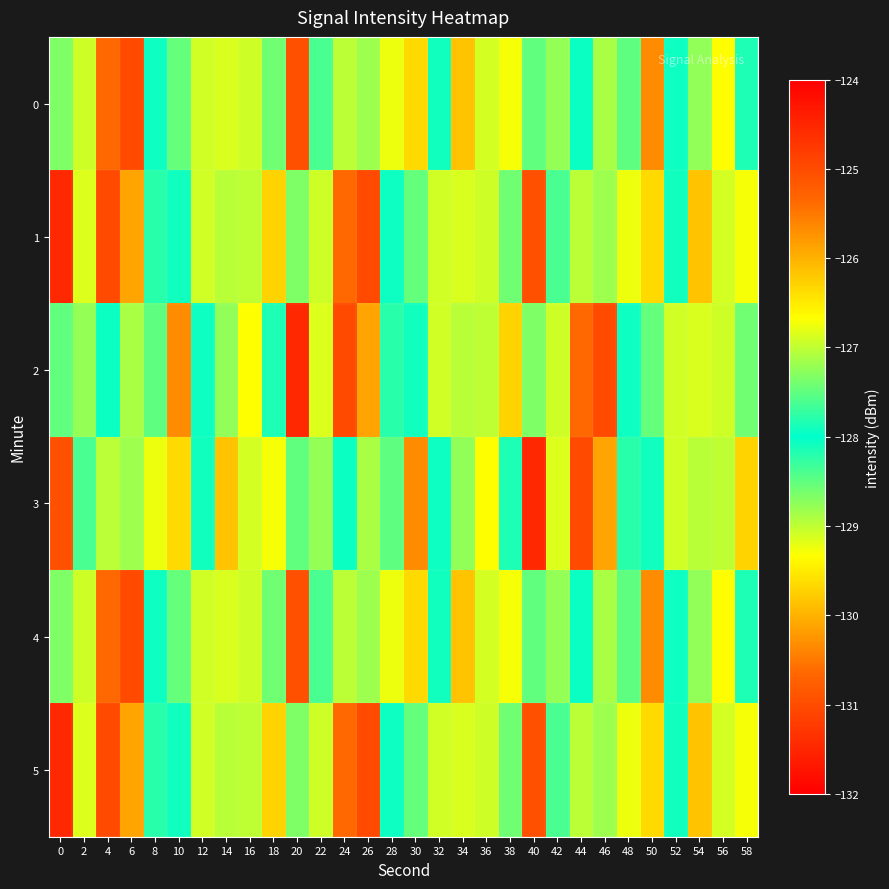

Between 30 and 46, which series saw the biggest shift?

2